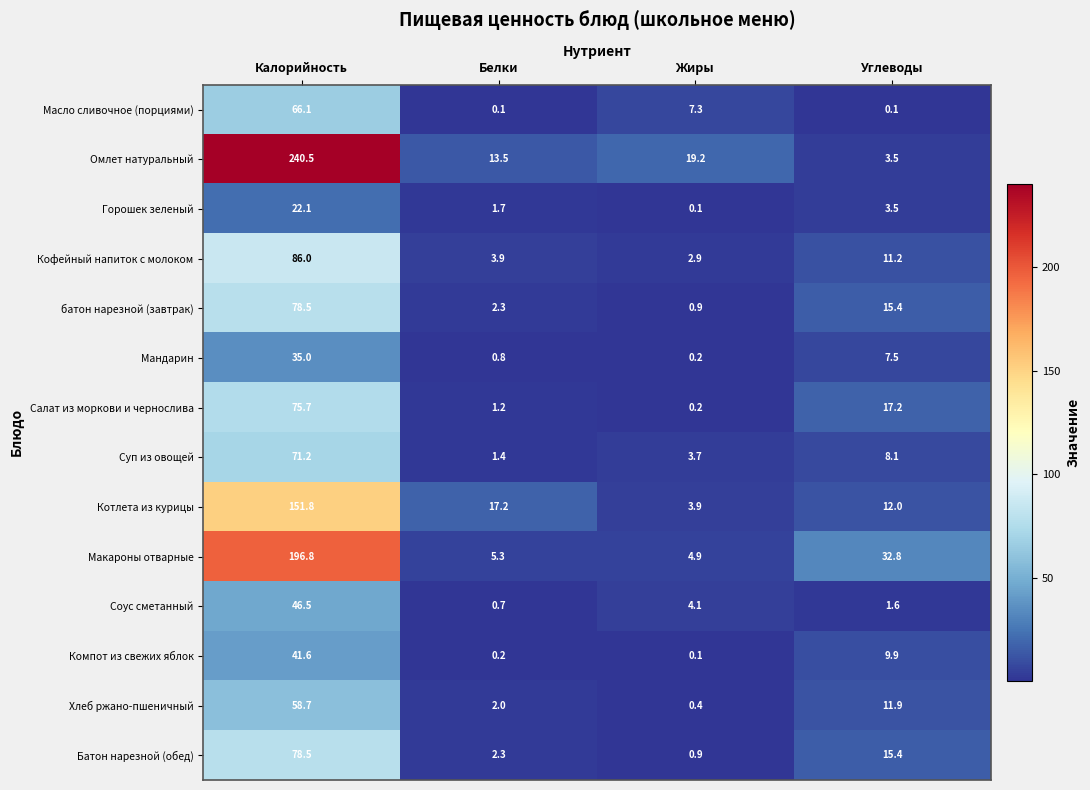

The Кофейный напиток с молоком series shows 18.8 at Углеводы. True or false?

False